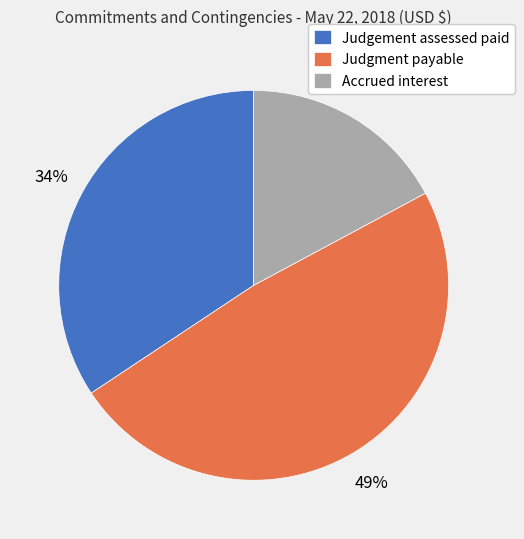

The Accrued interest slice represents 17% of the pie. True or false?

True